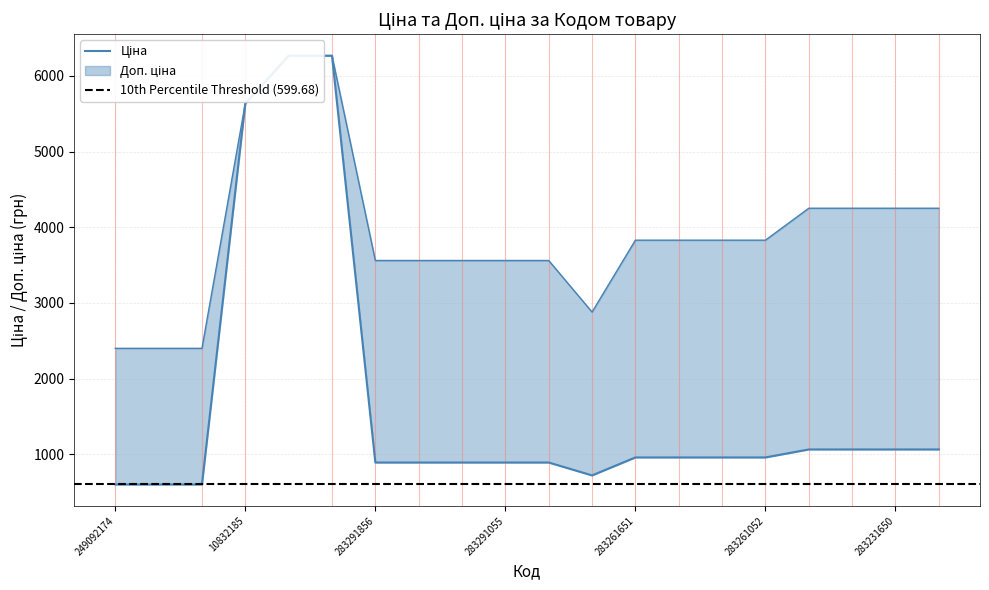

What is the difference between the highest and lowest values at 283291055?

2669.8